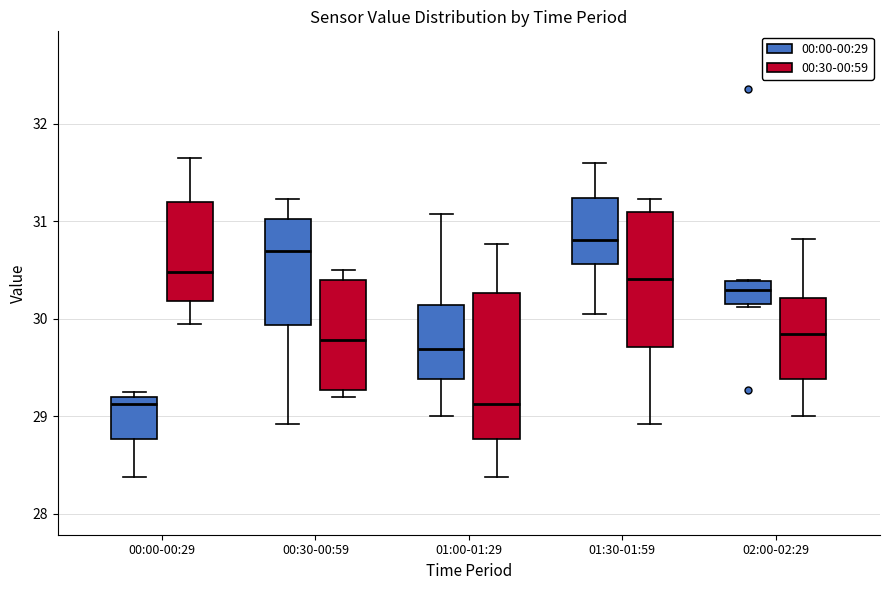

Where does the lower whisker of the box for 01:30-01:59 (00:00-00:29) end on the y-axis? The values are not printed on the chart, so give them approximately, as read against the axis.

30.1